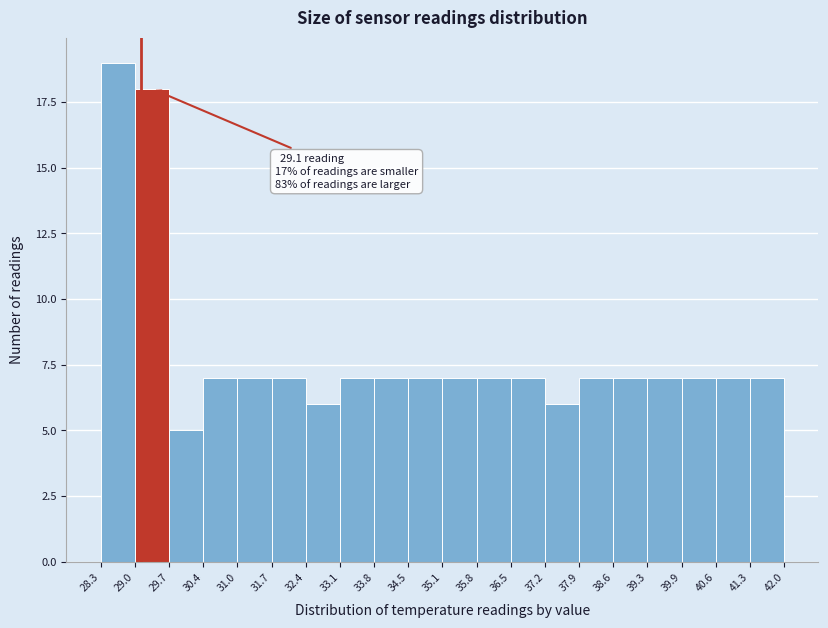

Over which range of the x-axis is the bar tallest?

28.3 to 29.0